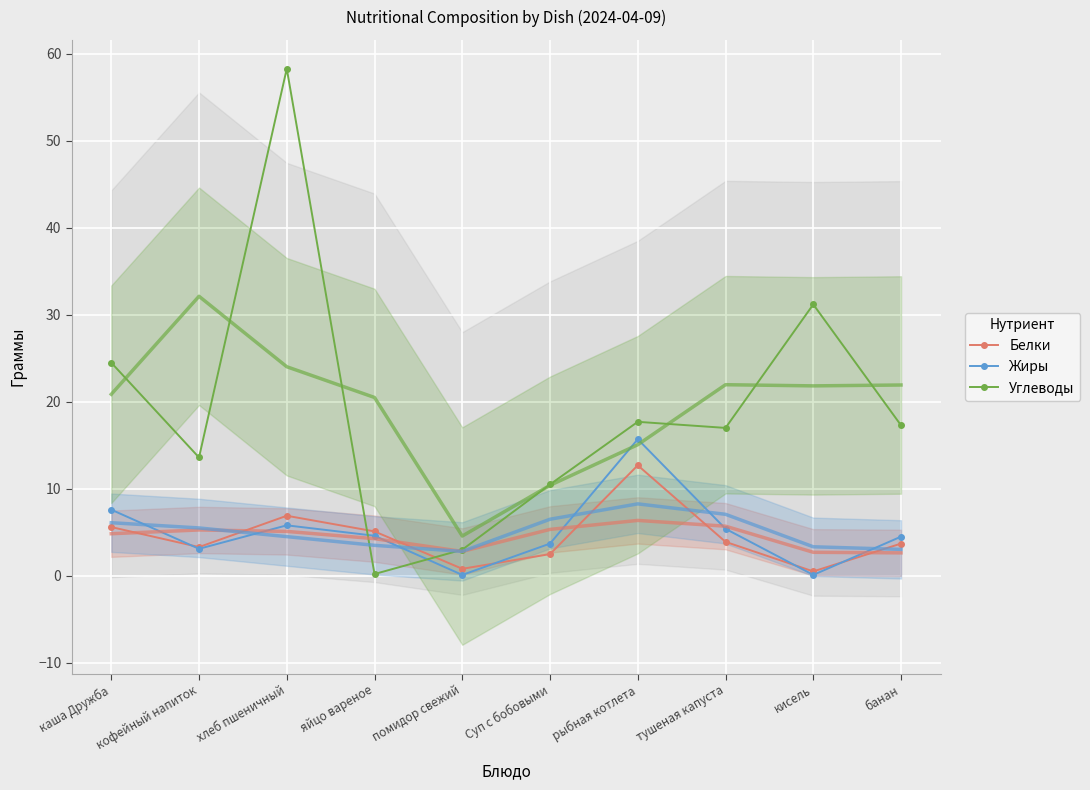

What is the sum of all Белки values?

45.0